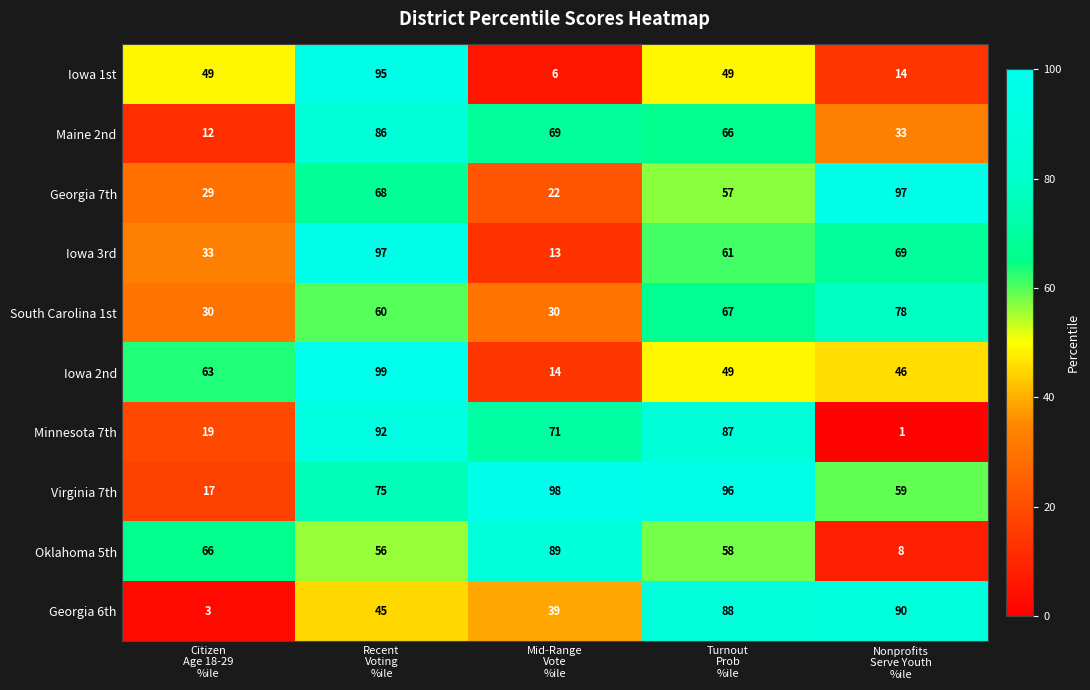

Which series has the largest total across all categories?

Virginia 7th